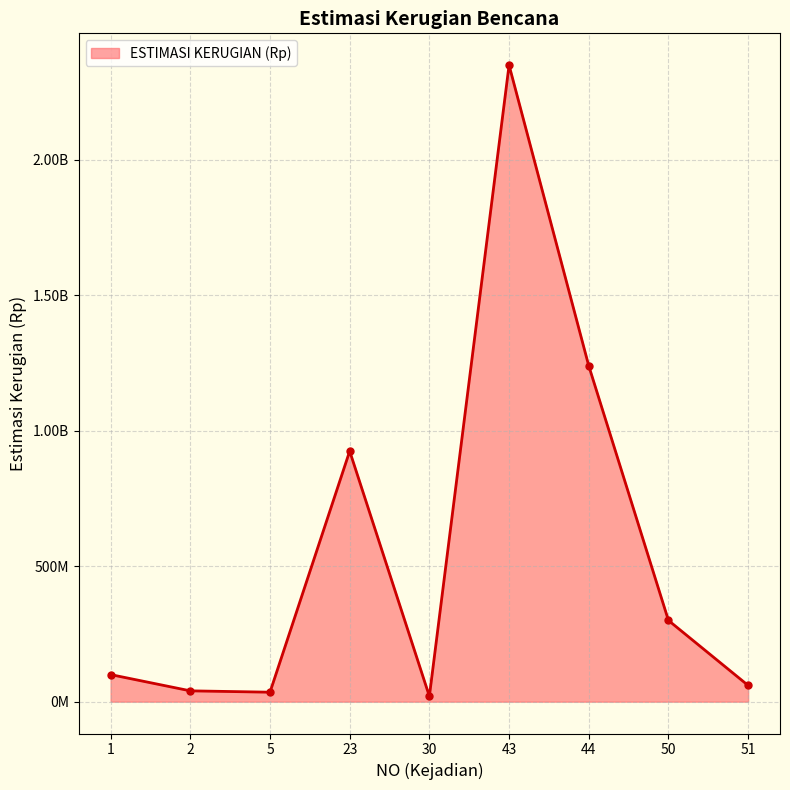

Reading right to left, transcribe all the data shown in this chart.

60000000	300000000	1240000000	2350000000	20000000	925000000	35000000	40000000	100000000